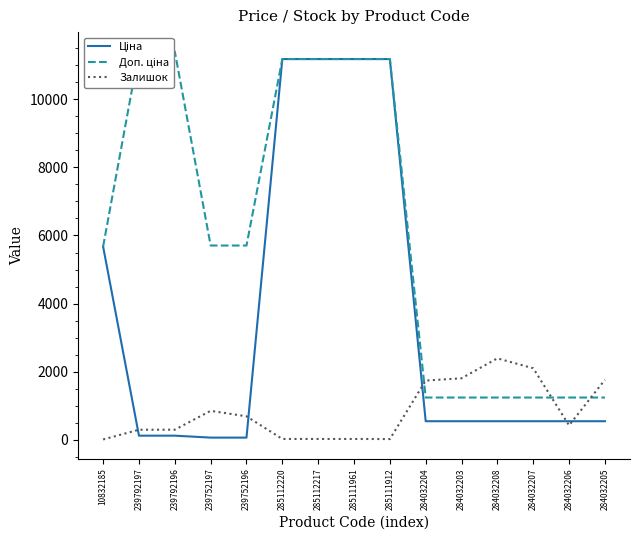

At which label is Доп. ціна closest to 6322?

239752197